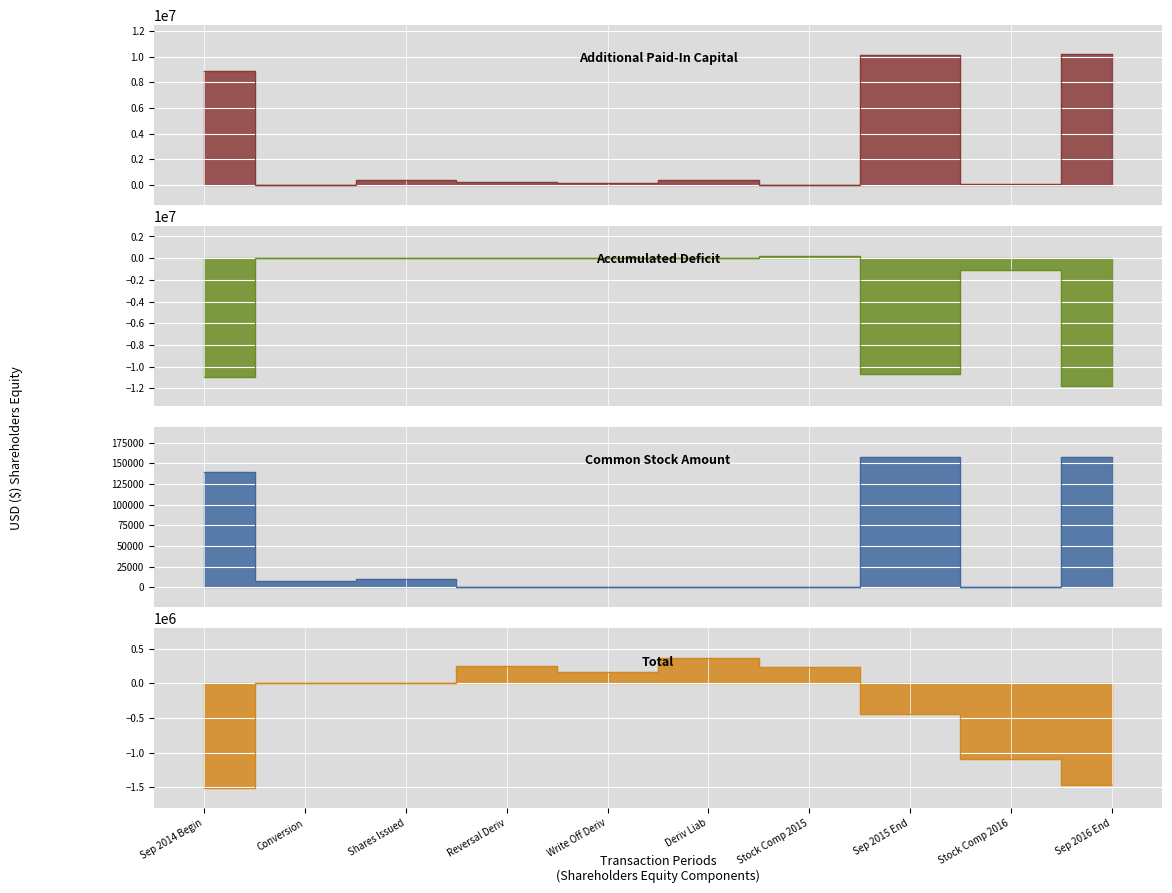

Which category has the highest value across all series?

Sep 2016 End